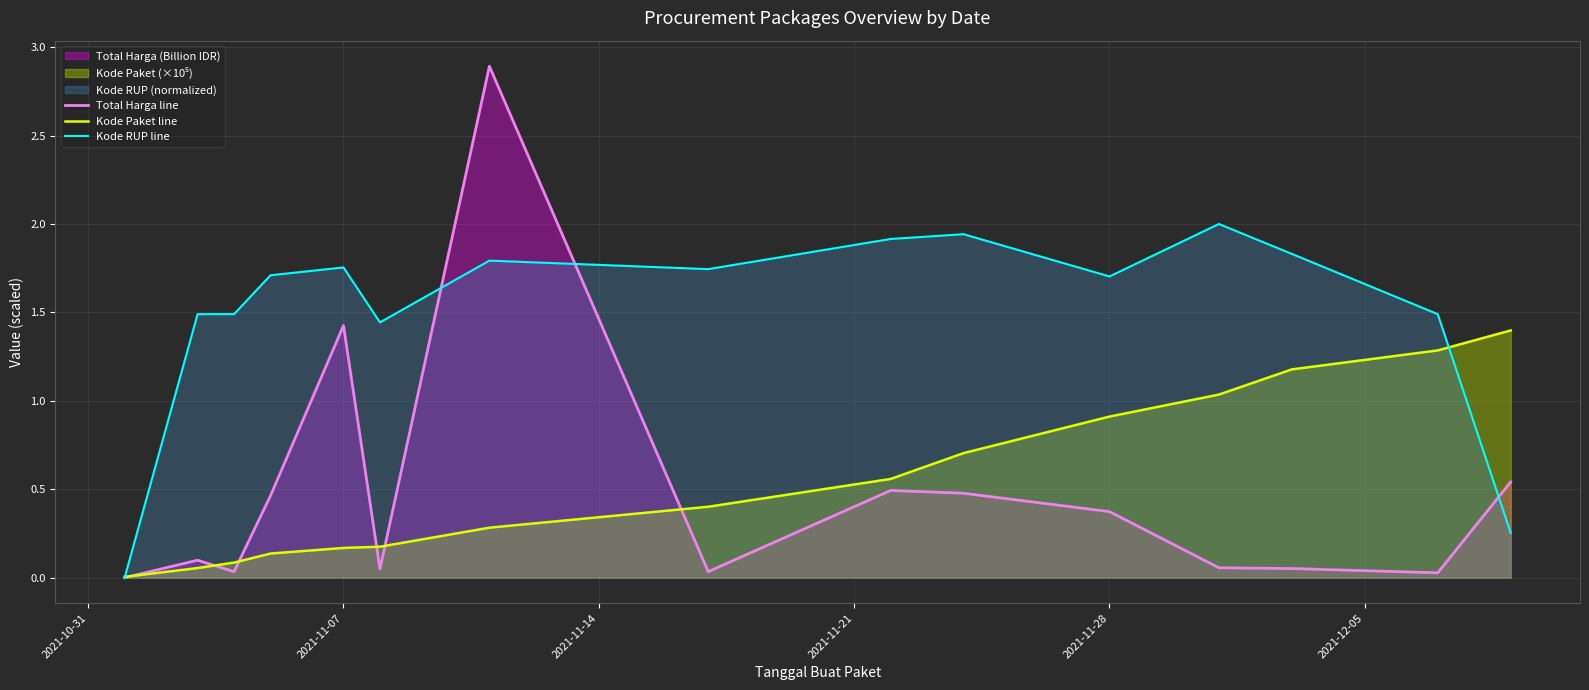

What are all the series names shown in the legend?

Total Harga line, Kode Paket line, Kode RUP line